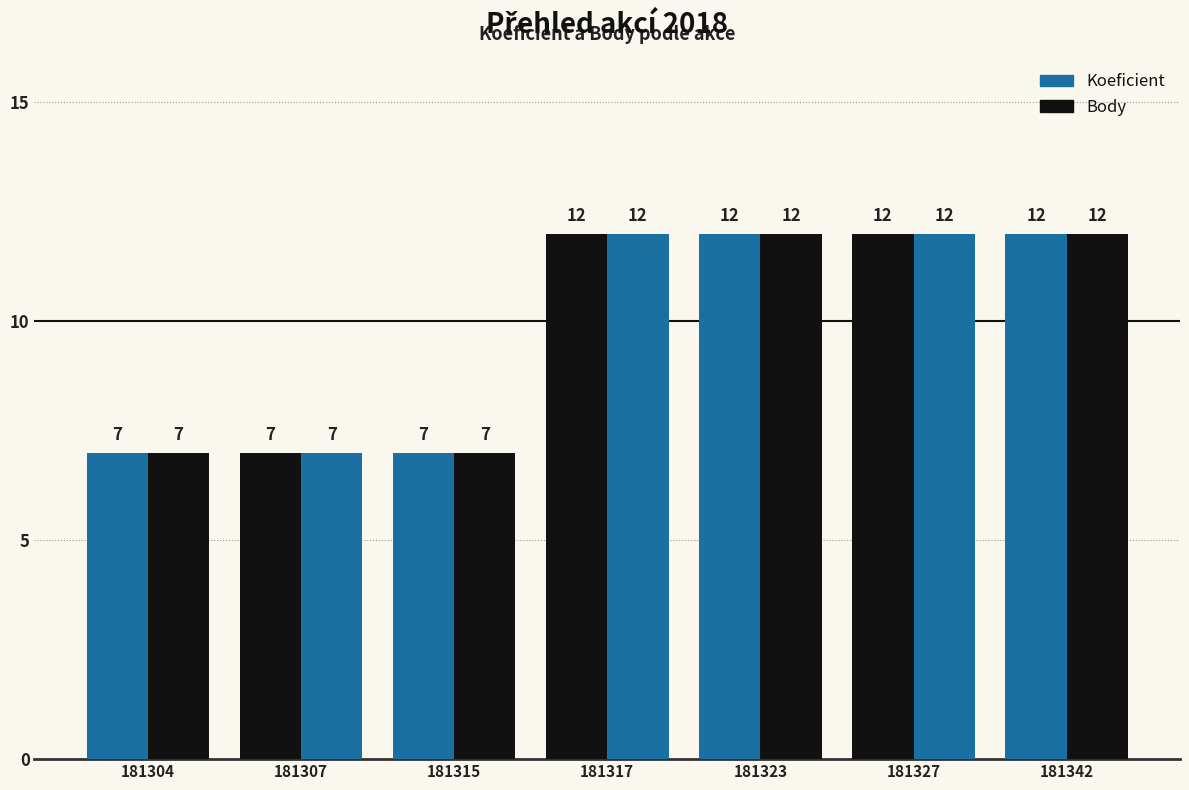

How many data points in Body are less than 12?

3